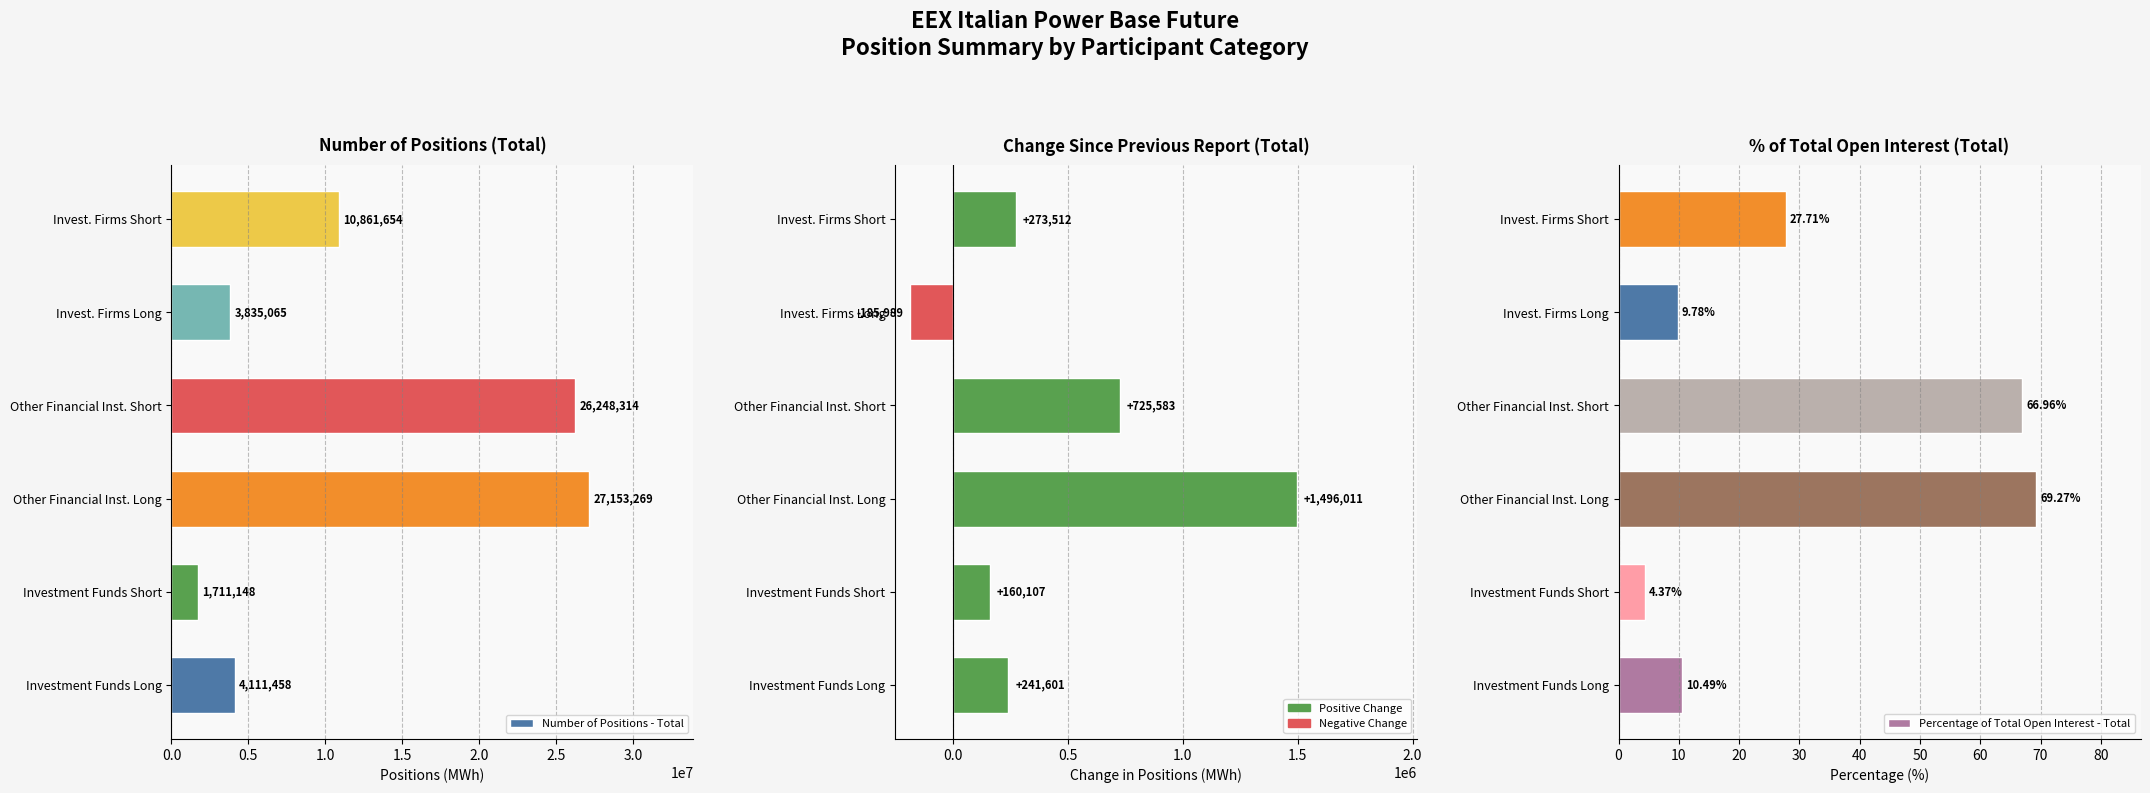

At how many categories does at least one series exceed 15804987?

2